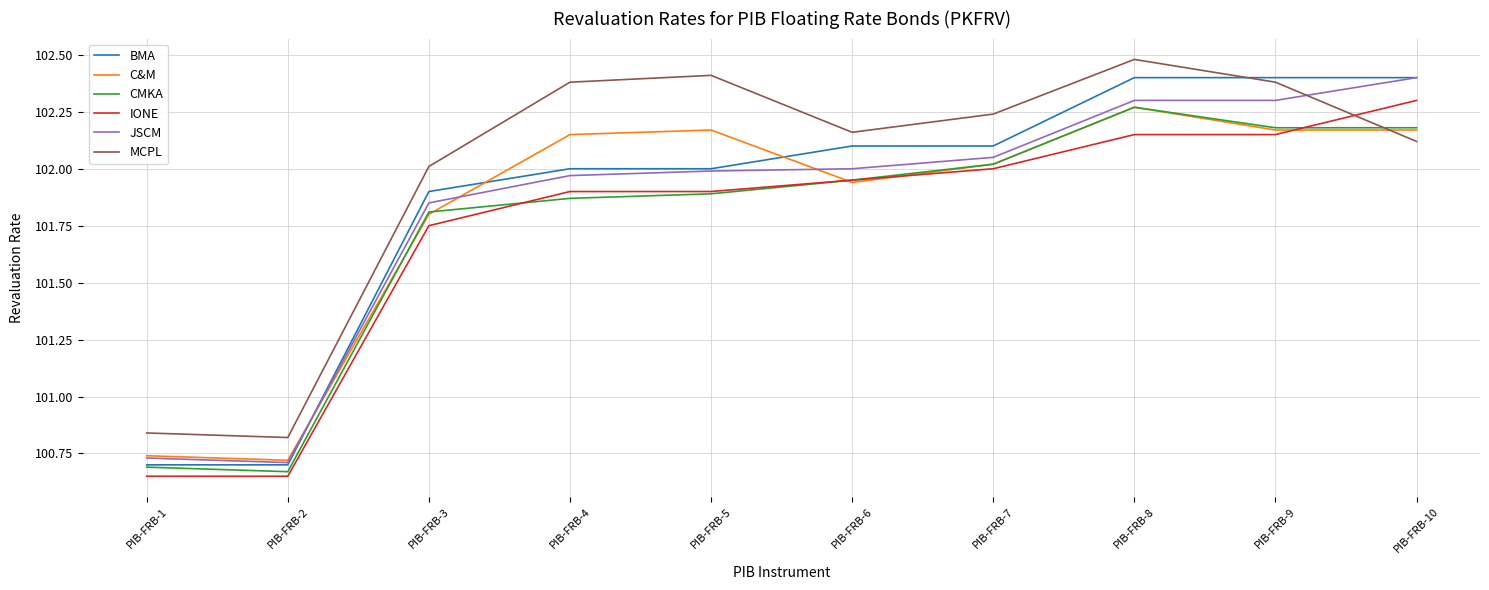

The value of BMA at PIB-FRB-4 is 150.9. True or false?

False